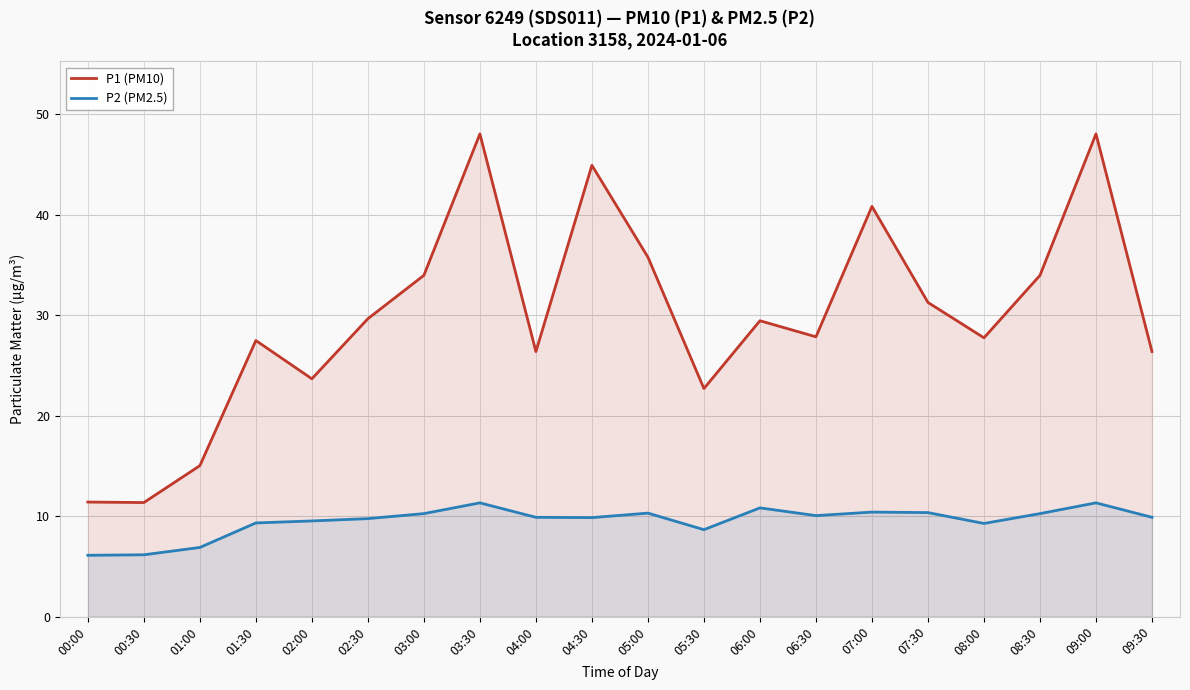

What is the minimum value shown in the chart?

6.1